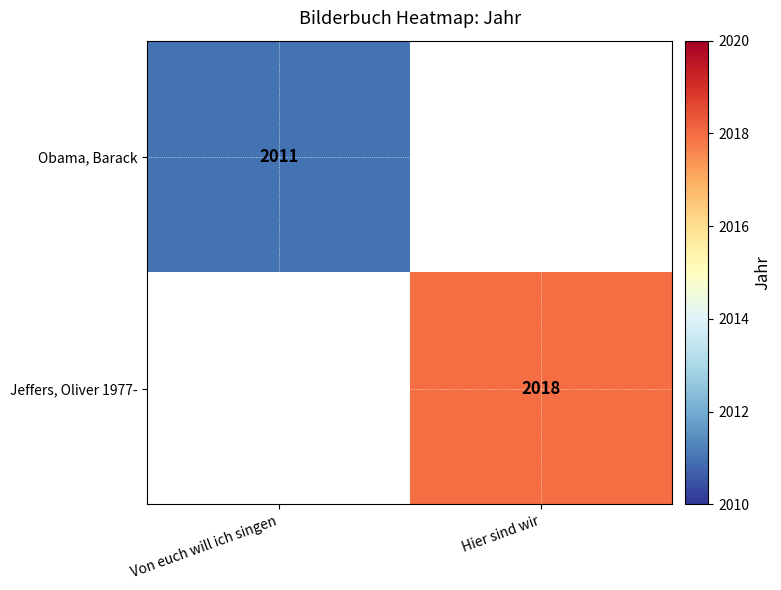

The value of Jeffers, Oliver 1977- at Hier sind wir is 1046. True or false?

False